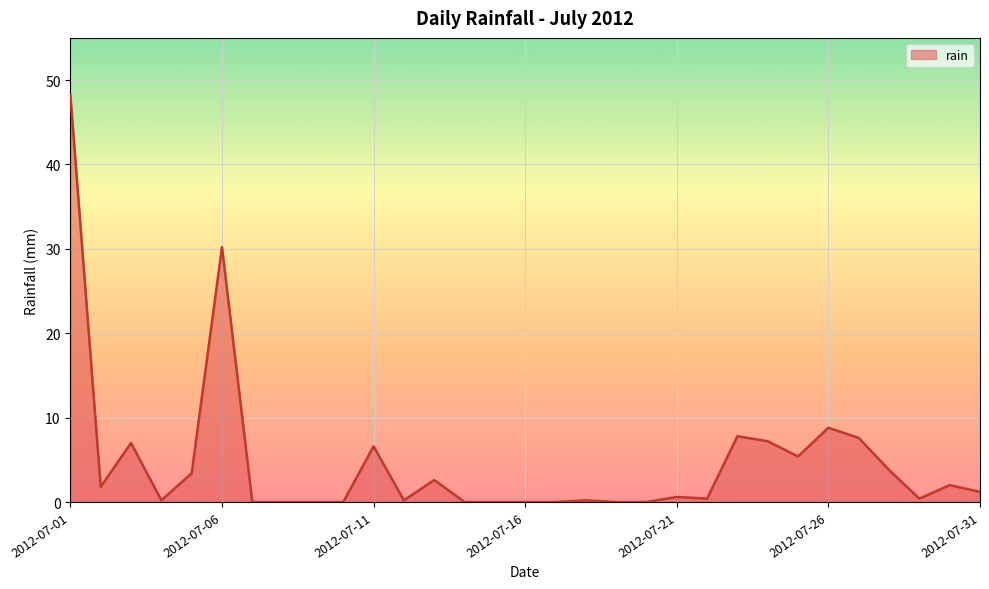

What is the greatest value displayed?

48.2